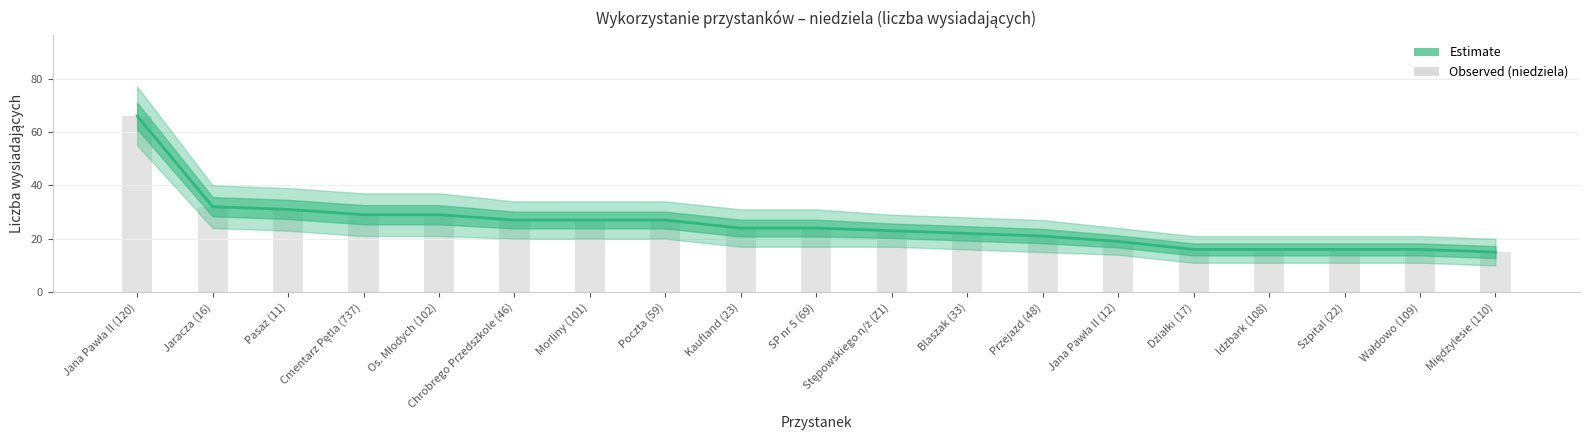

What value does the data have at Morliny (101), to the nearest 5?

25